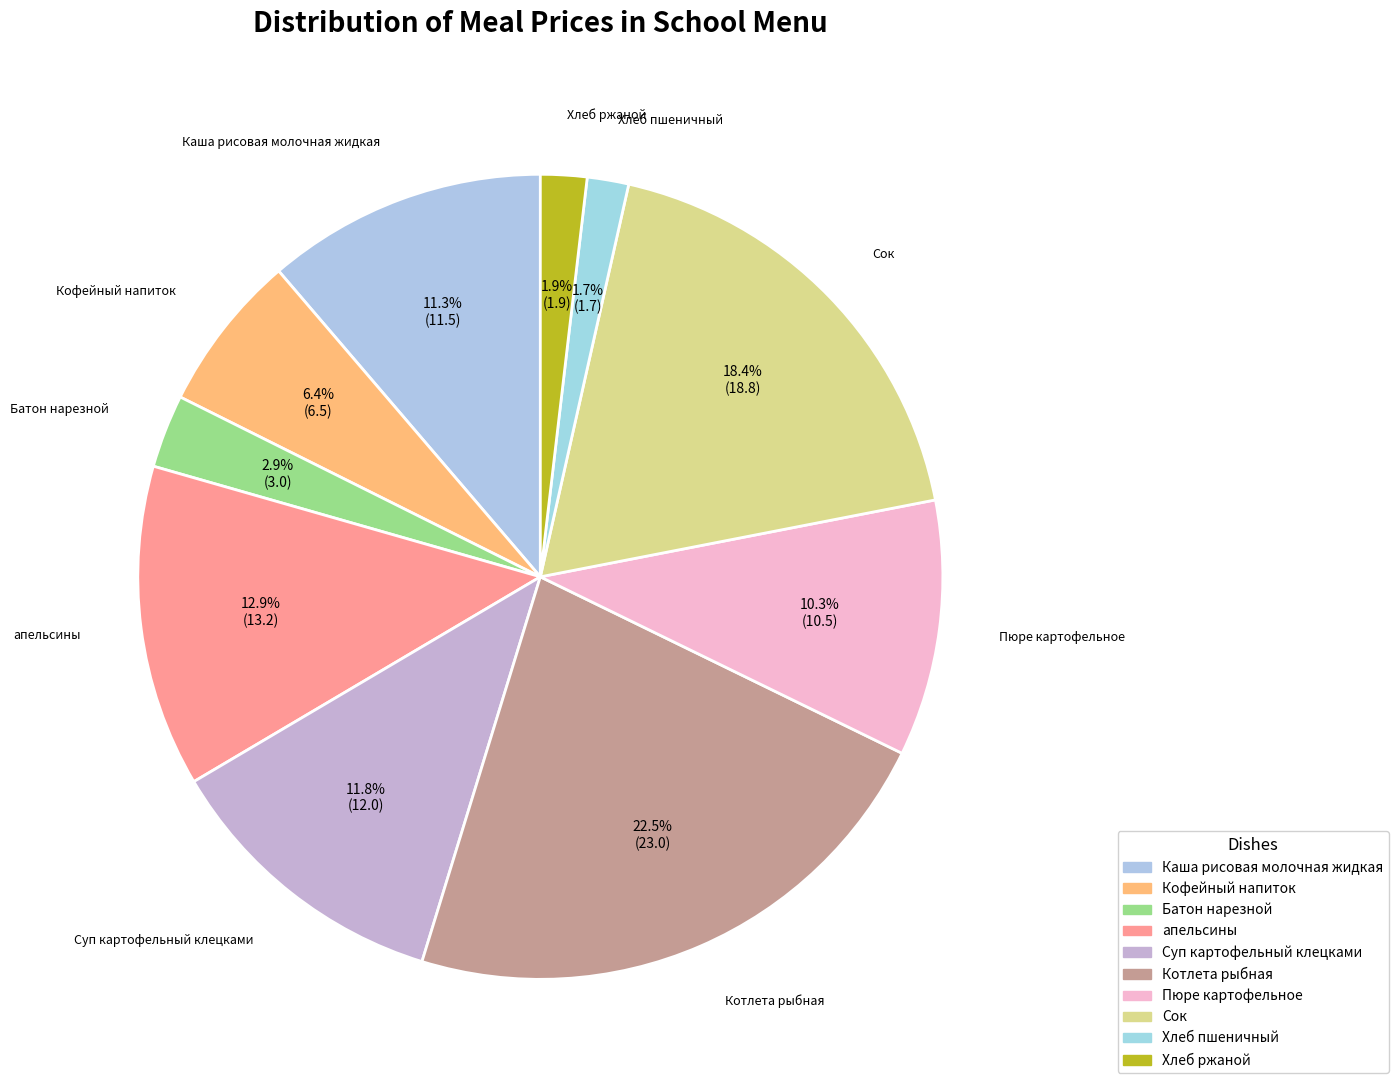

How many segments does this pie chart have?

10